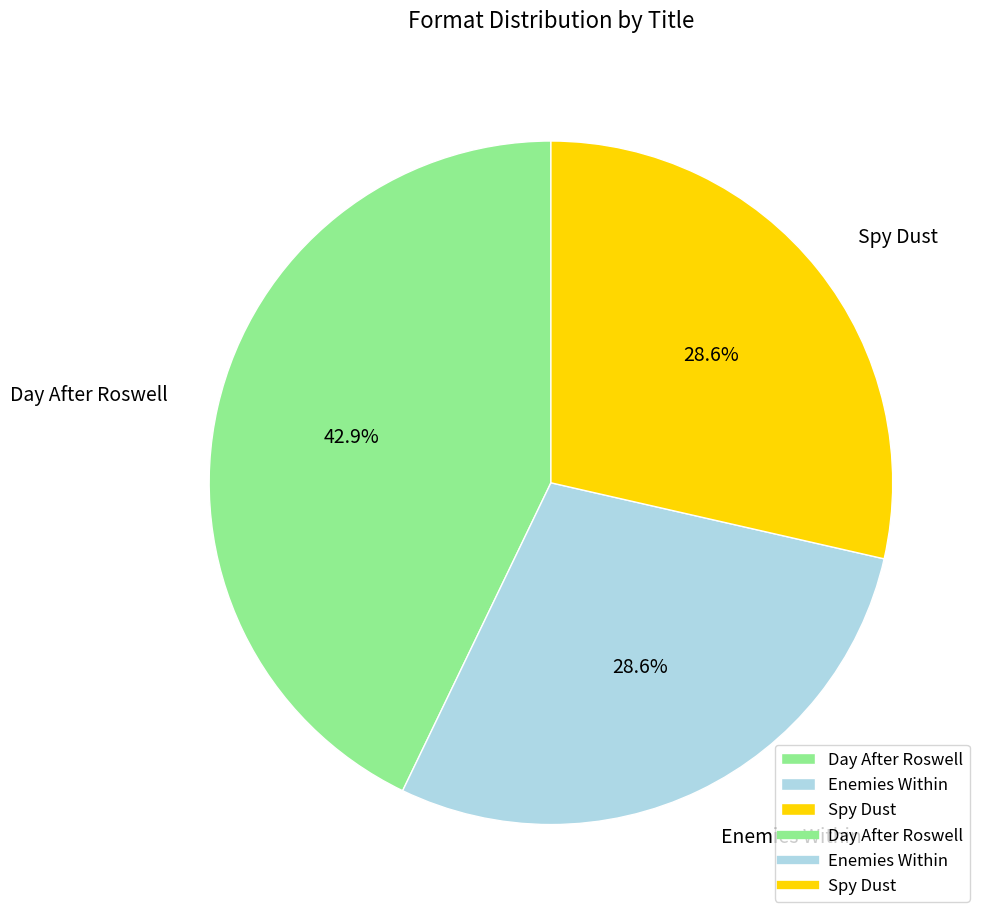

The Spy Dust slice represents 29% of the pie. True or false?

True